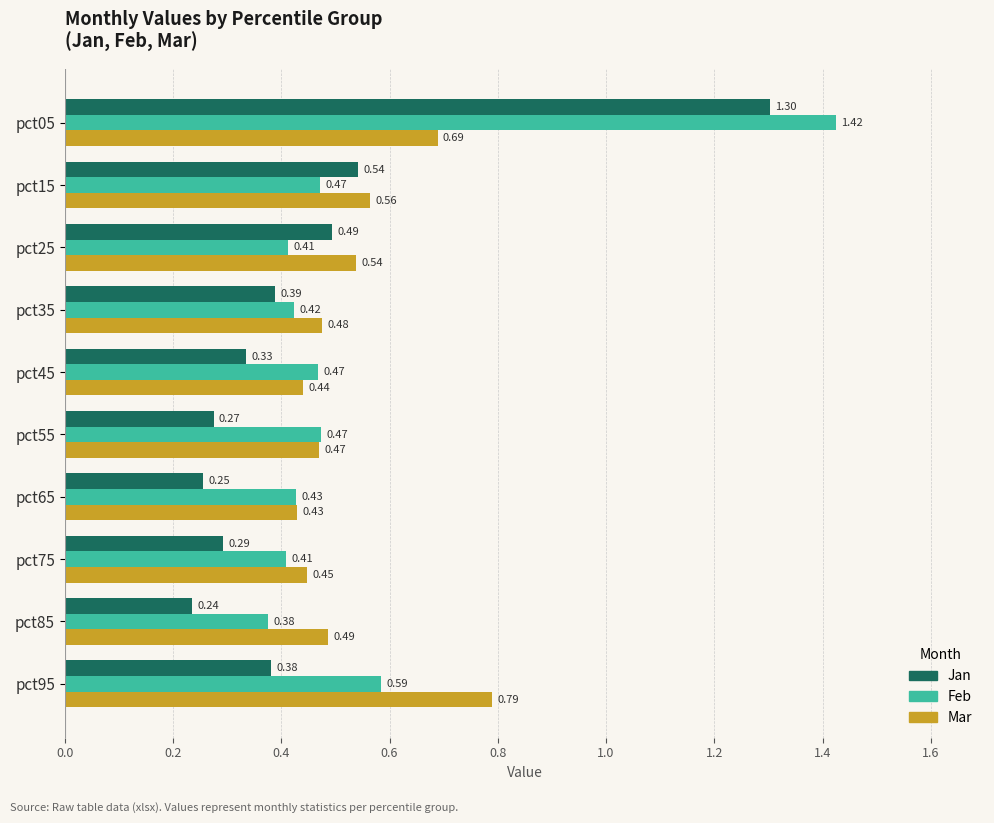

What is the sum of the Mar values at pct05 and pct95?

1.5